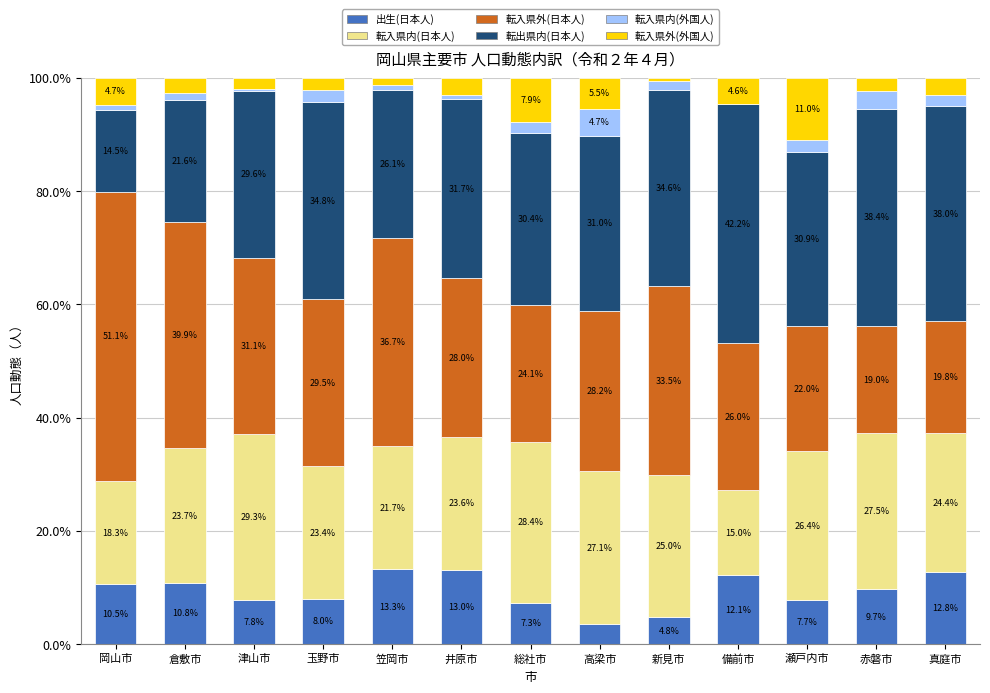

The value of 出生(日本人) at 笠岡市 is 7.2. True or false?

False